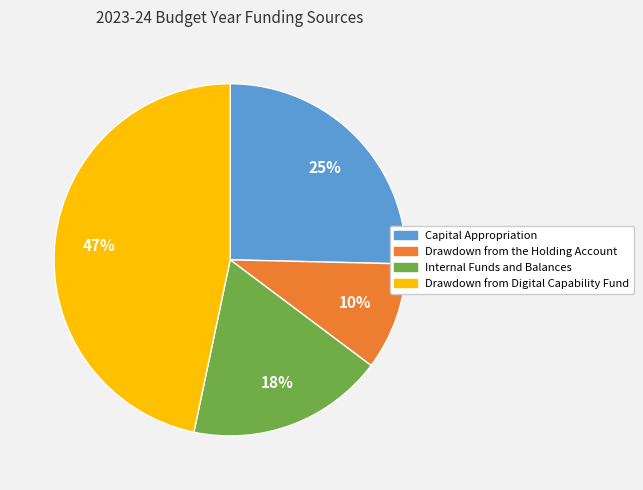

How many segments does this pie chart have?

4